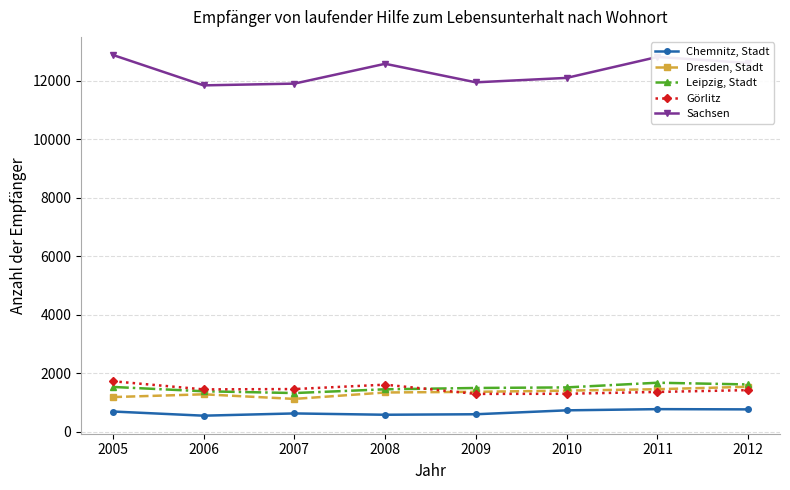

What is the sum of all Dresden, Stadt values?

10644